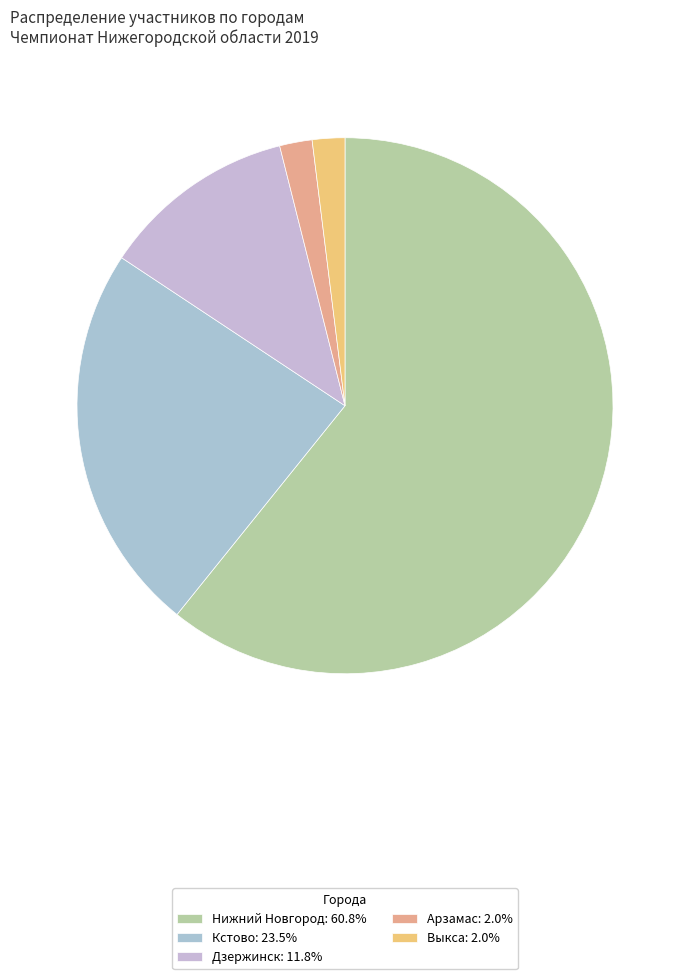

Which slice is the smallest?

Арзамас